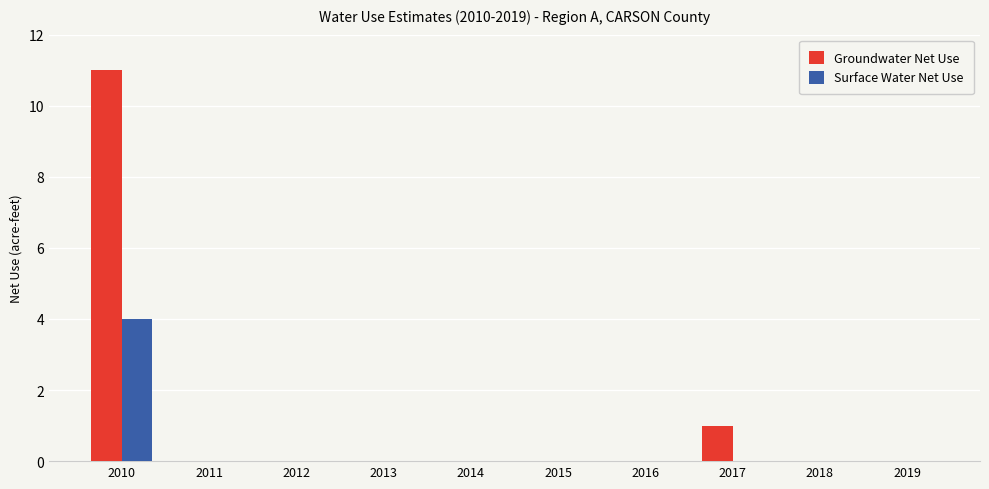

What is the sum of the Surface Water Net Use values at 2013 and 2010?

4